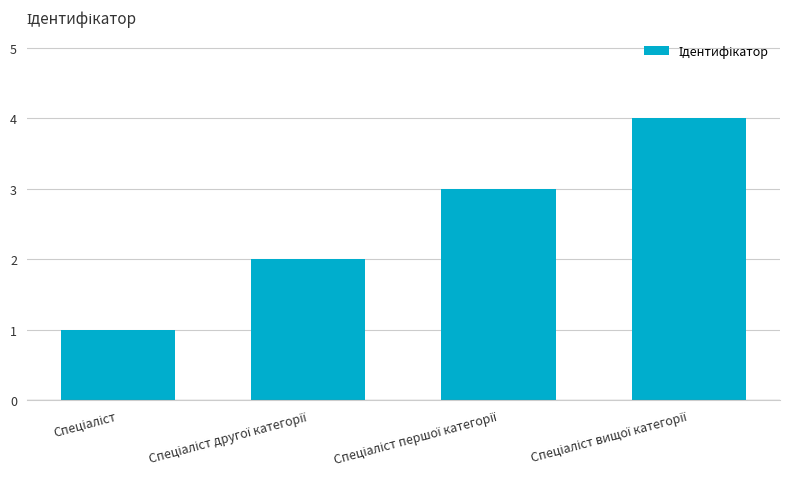

Reading left to right, extract all data points from this chart.

1	2	3	4